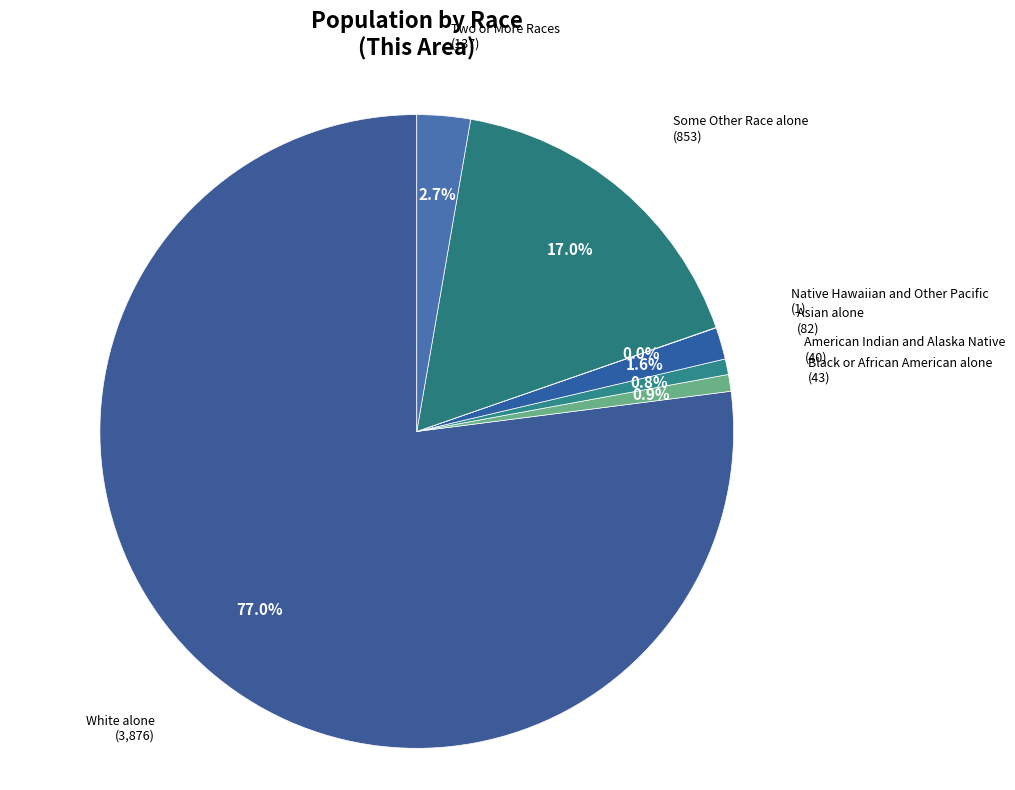

Is there a majority slice in this chart?

Yes